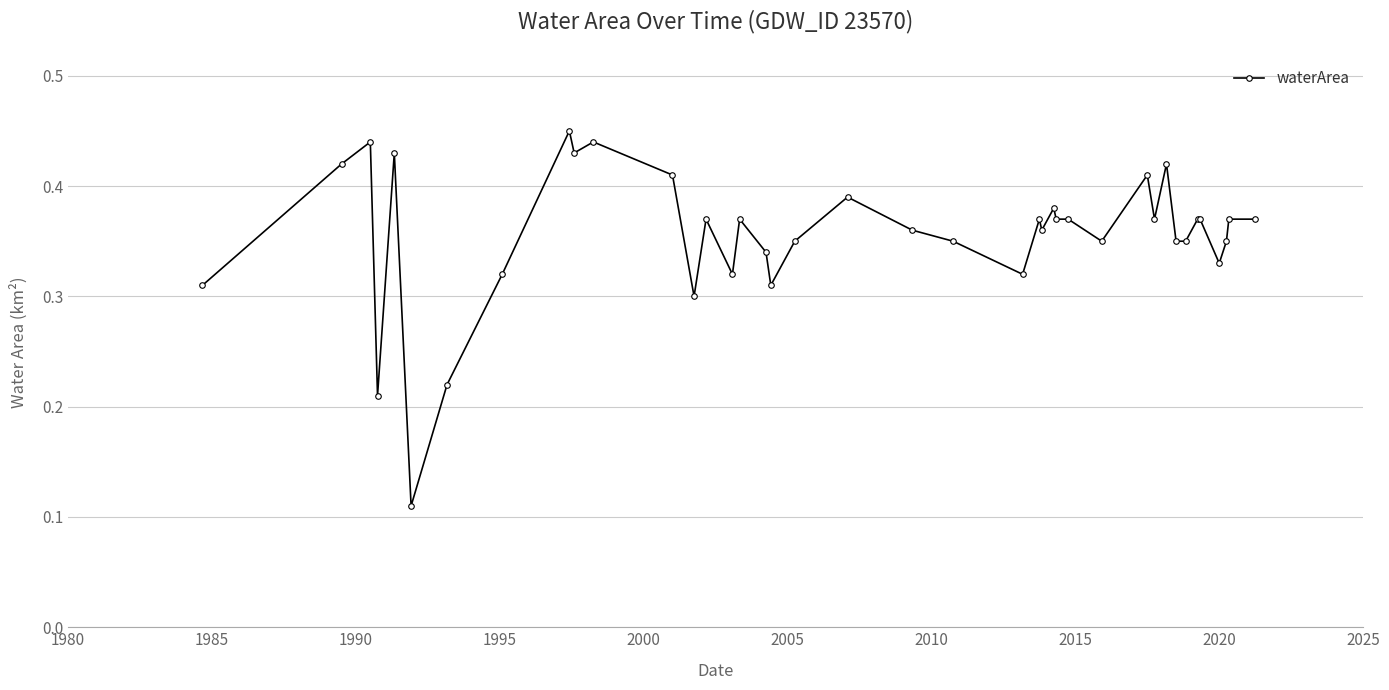

Count the number of categories in the chart.

40